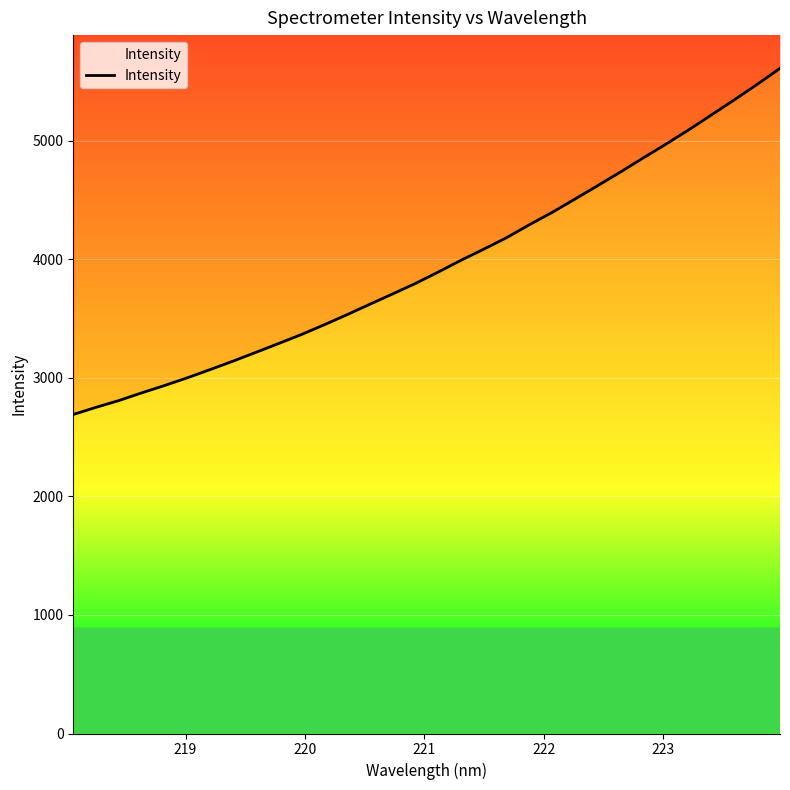

What is the difference between the second highest and minimum values?

2784.6